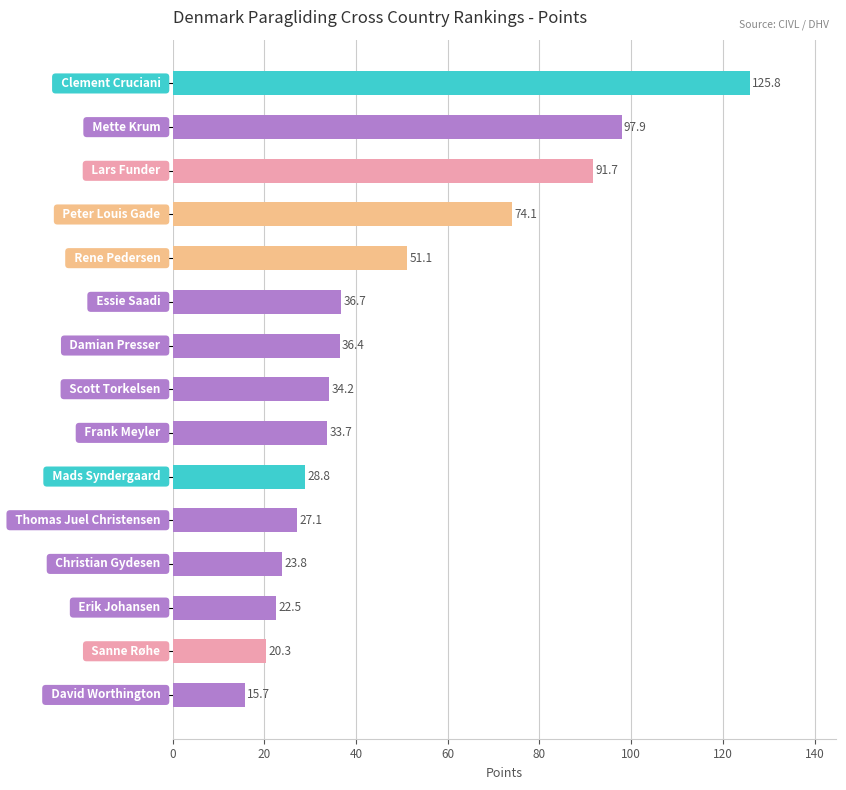

What is the minimum value shown in the chart?

15.7